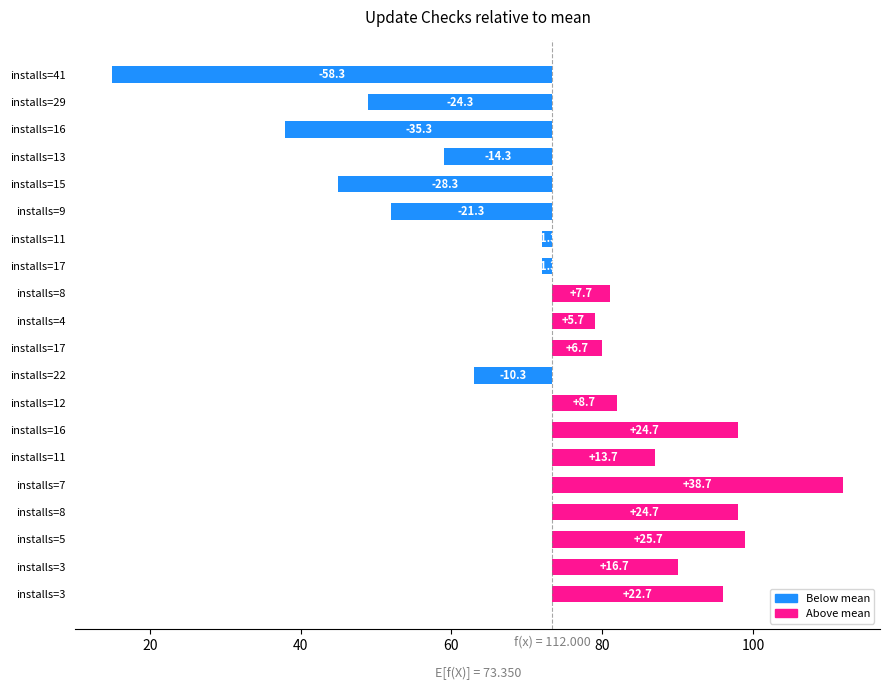

Where does the data first go above 6?

installs=8